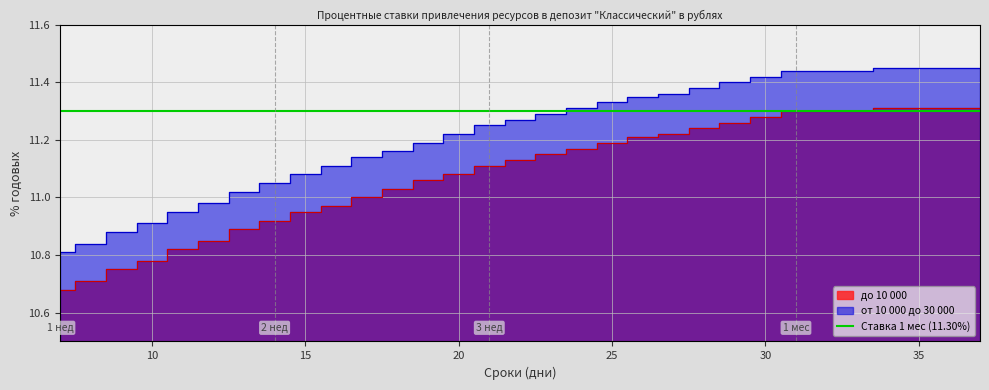

At which category is the sum across all series the highest?

34